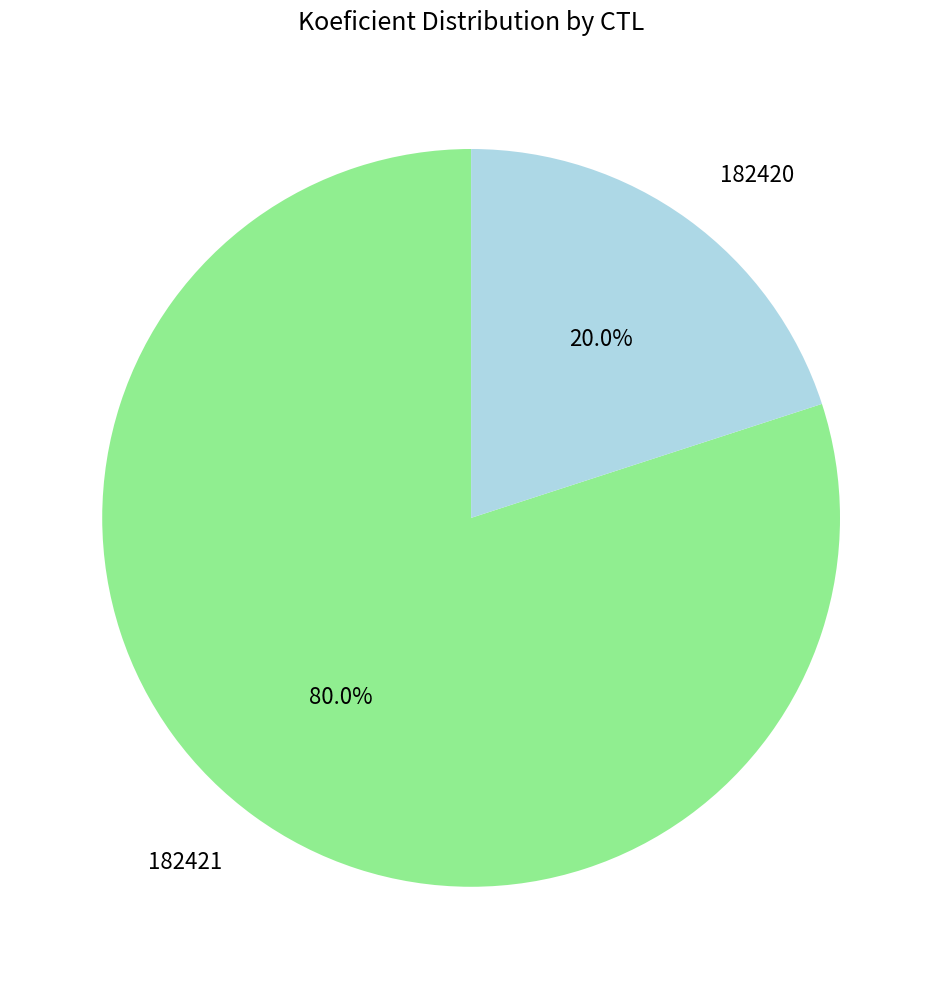

Does any single category account for the majority?

Yes